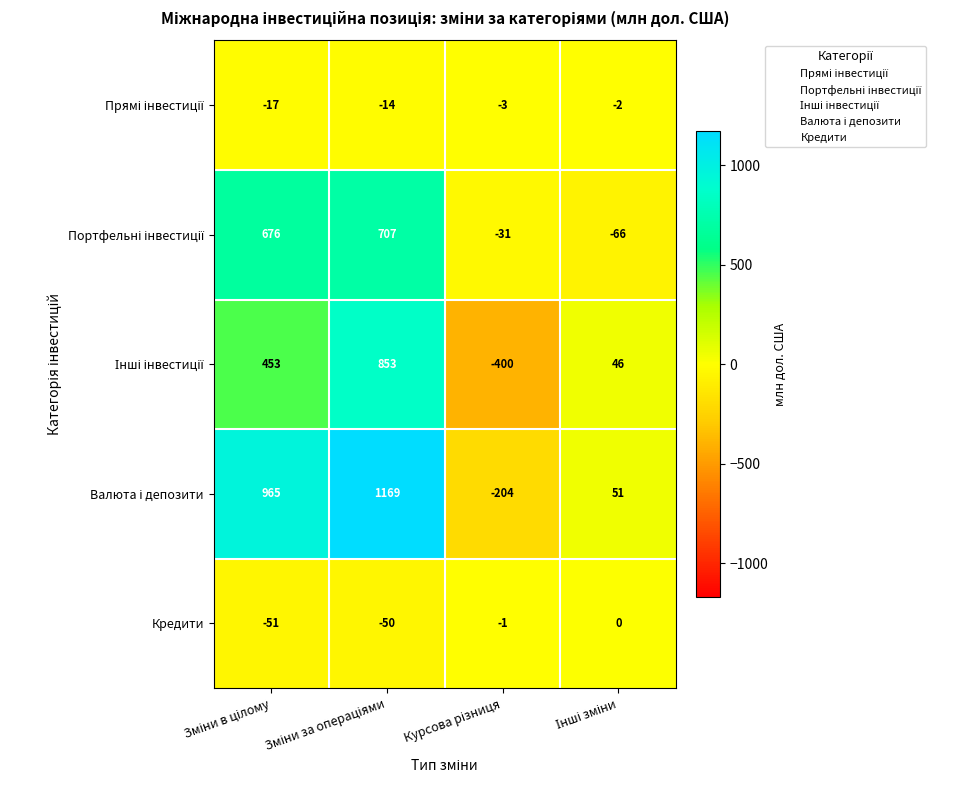

What is the difference between the maximum and minimum values in the Кредити series?

51